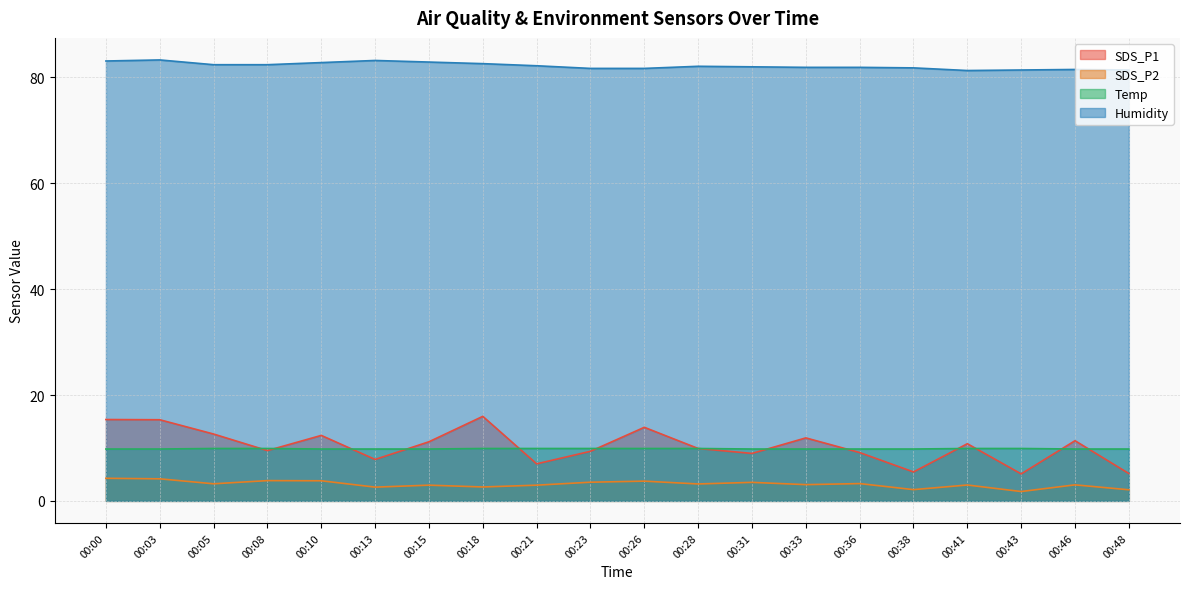

At how many categories does at least one series exceed 28?

20